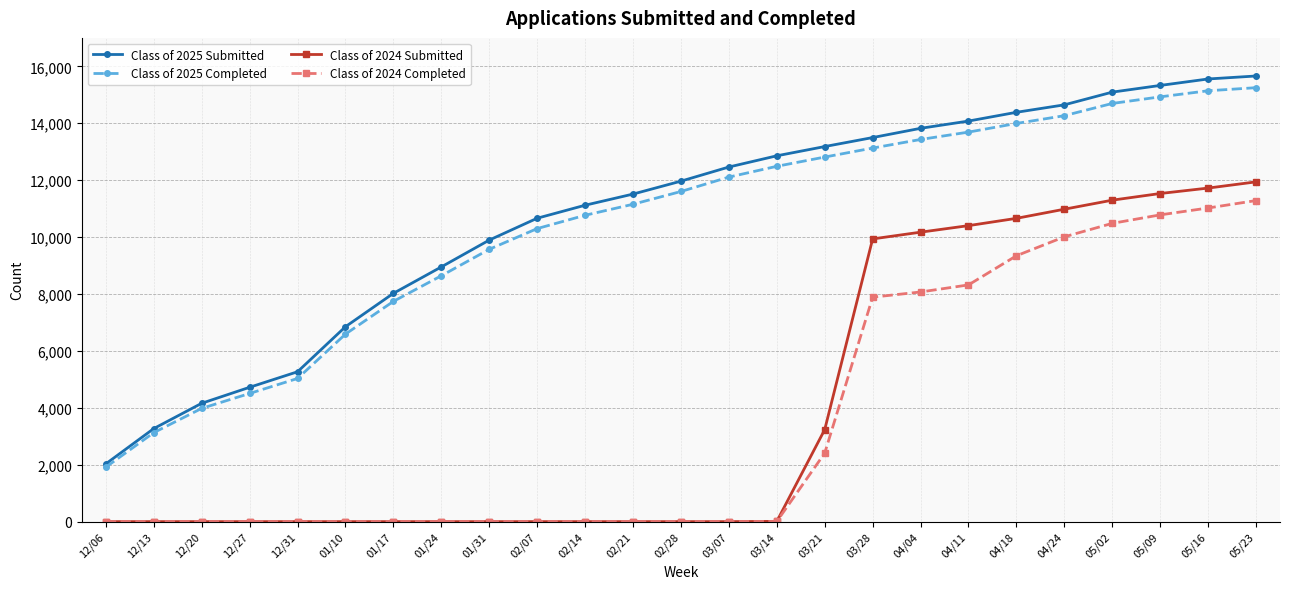

What is the sum of all Class of 2024 Submitted values?

101879